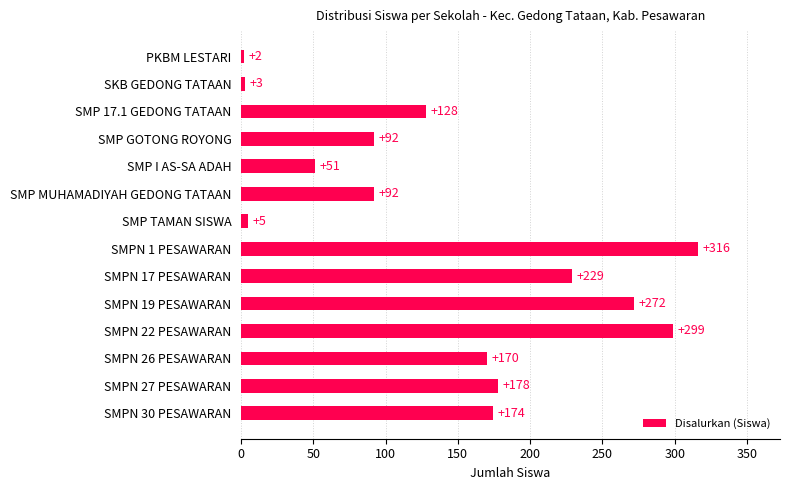

Reading bottom to top, list all the values displayed in this chart.

174	178	170	299	272	229	316	5	92	51	92	128	3	2